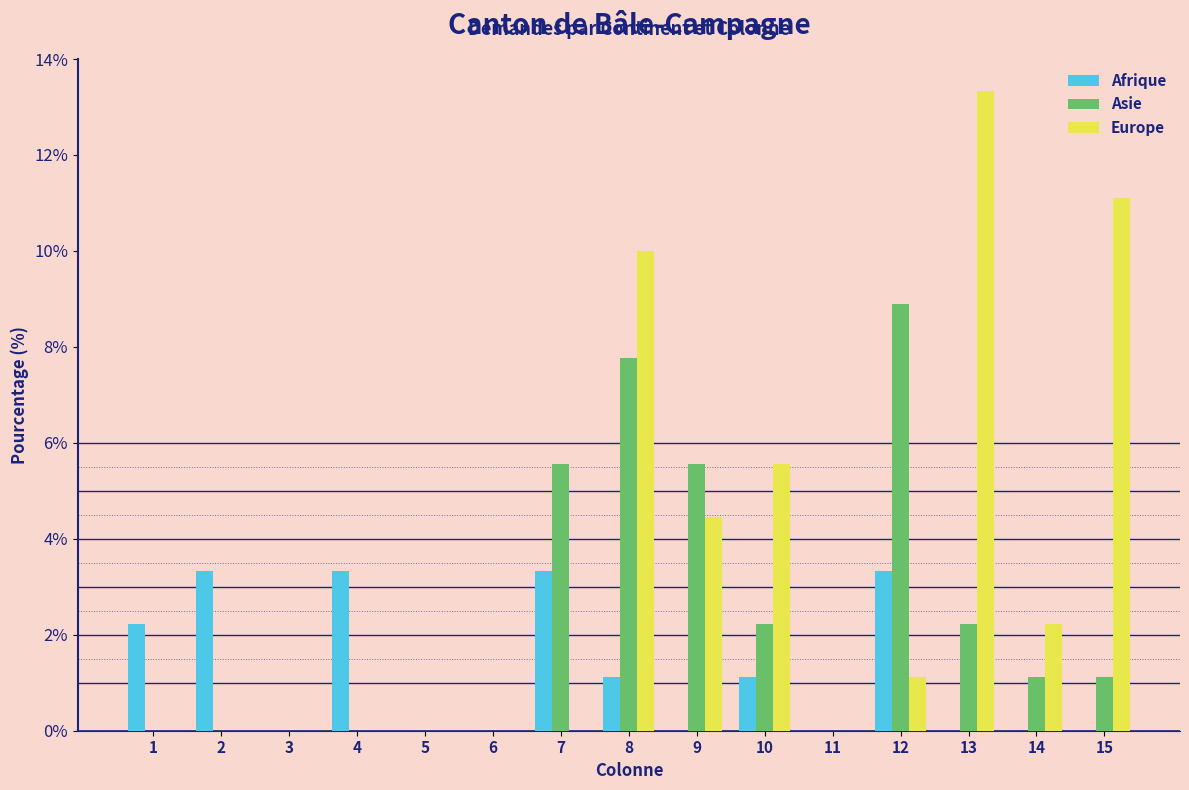

What is the greatest value displayed?

13.3